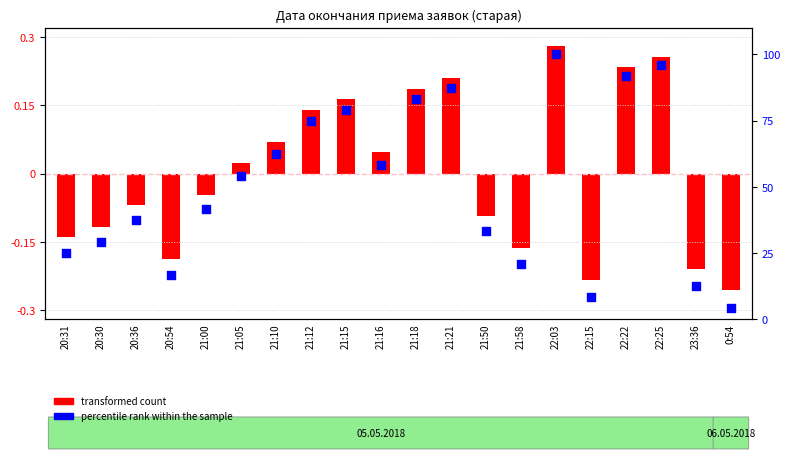

Approximately how many times larger is the value at 22:25 compared to 23:36?

7.7